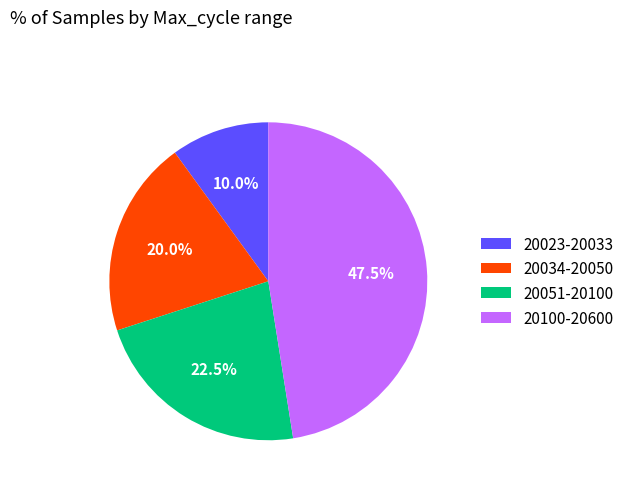

Does any single category account for the majority?

No